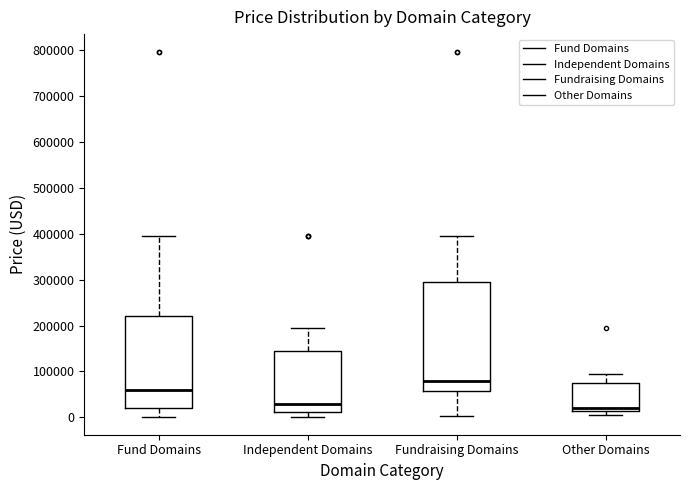

Reading left to right, read every box against the y-axis: the position of its median line, the range the box covers, and the ends of its whiskers. The values are not printed on the chart, so give them approximately, as read against the axis.

Fund Domains: median 60000, box 20000 to 220000, whiskers 0 to 390000
Independent Domains: median 30000, box 10000 to 140000, whiskers 0 to 190000
Fundraising Domains: median 80000, box 60000 to 290000, whiskers 0 to 390000
Other Domains: median 20000, box 10000 to 70000, whiskers 0 to 90000